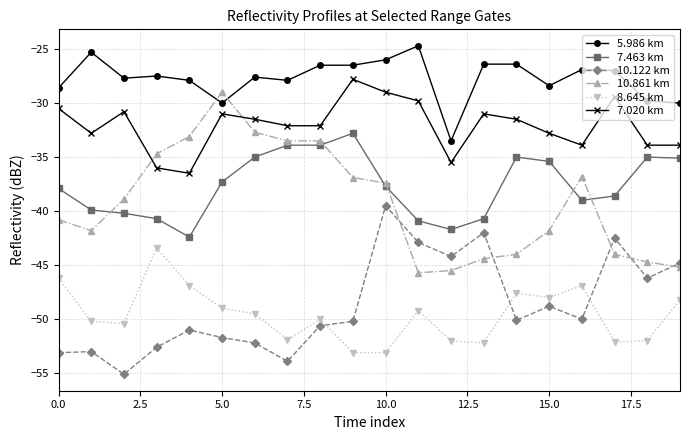

How many intersections are there between 8.645 km and 10.122 km?

3